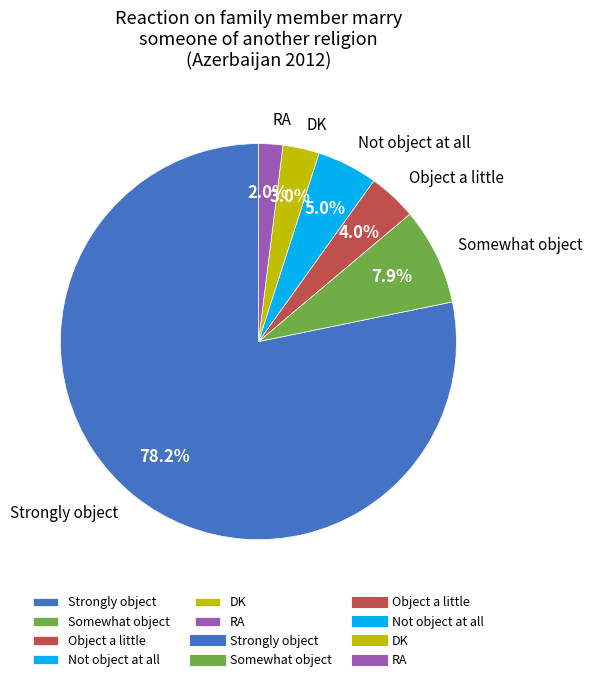

Which has a higher value, Not object at all or DK?

Not object at all